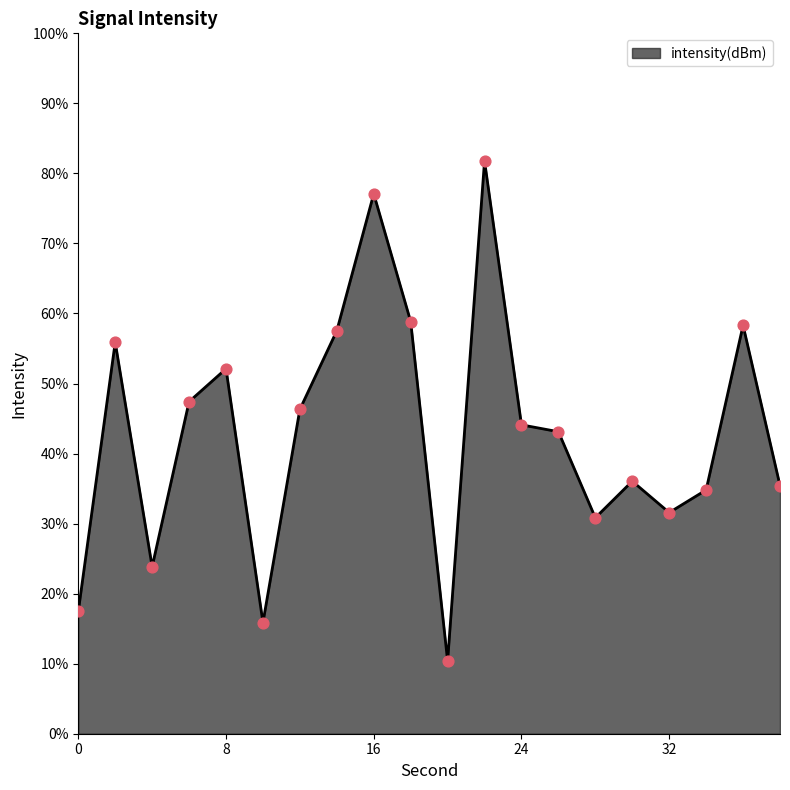

What is the difference between the maximum and minimum values?

71.4